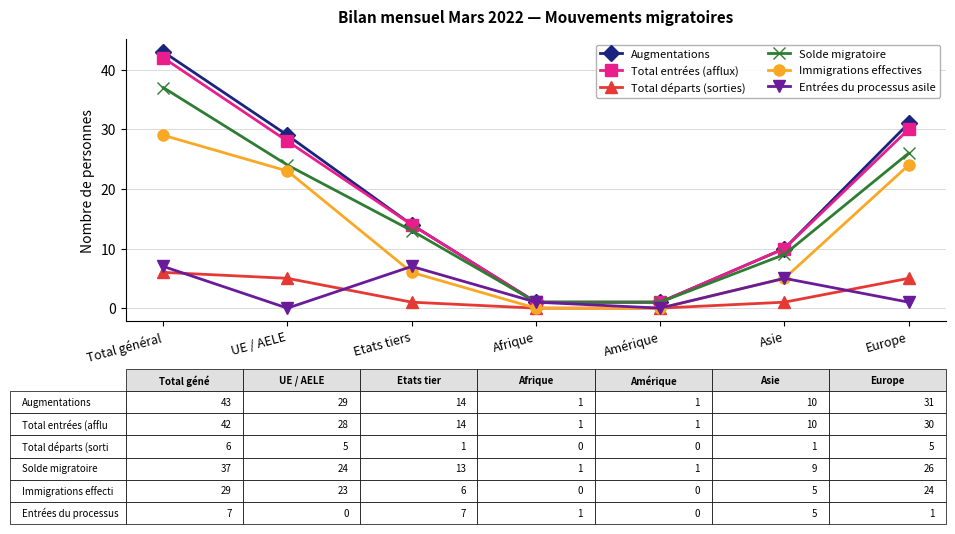

What are all the series names shown in the legend?

Augmentations, Total entrées (afflux), Total départs (sorties), Solde migratoire, Immigrations effectives, Entrées du processus asile